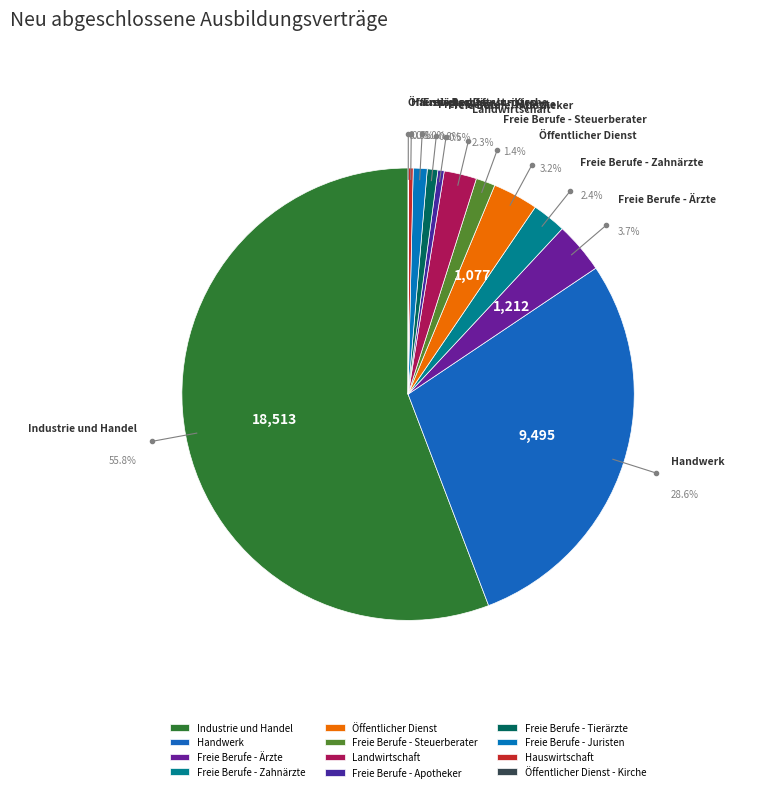

Which slice is the smallest?

Öffentlicher Dienst - Kirche